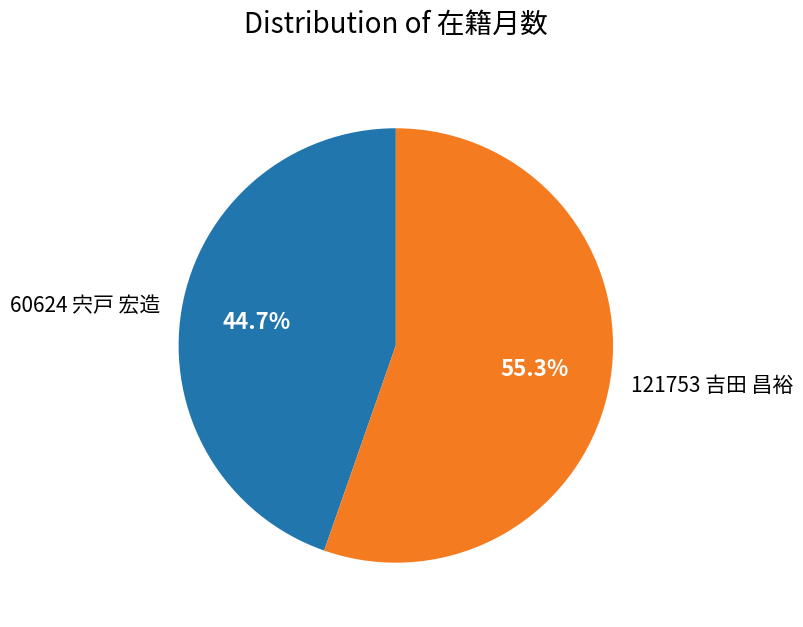

To the nearest percent, what is the combined percentage of 60624 宍戸 宏造 and 121753 吉田 昌裕?

100%